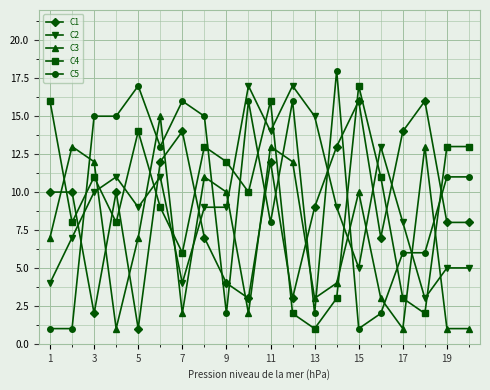

True or false: C3 has more than 2 interior local peaks.

True